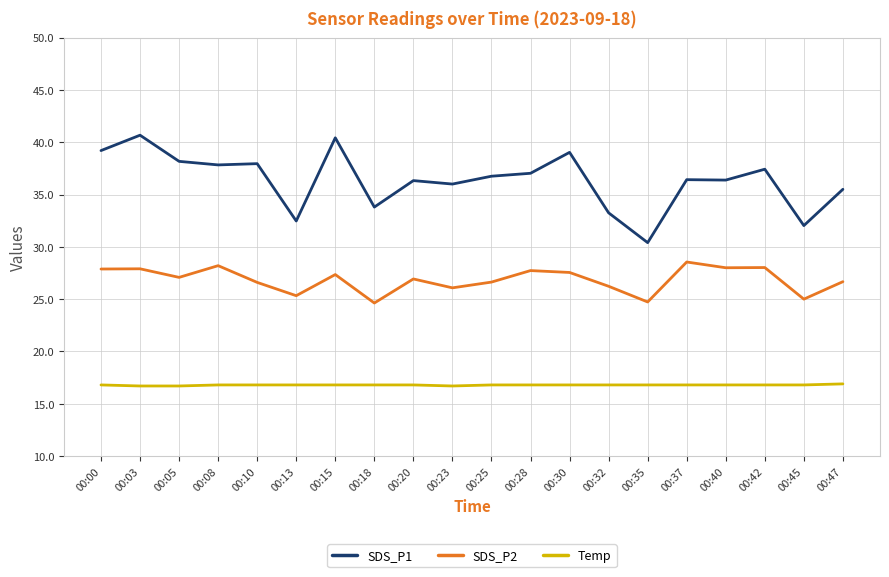

Is it true that SDS_P1 equals 30.4 at 00:35?

True